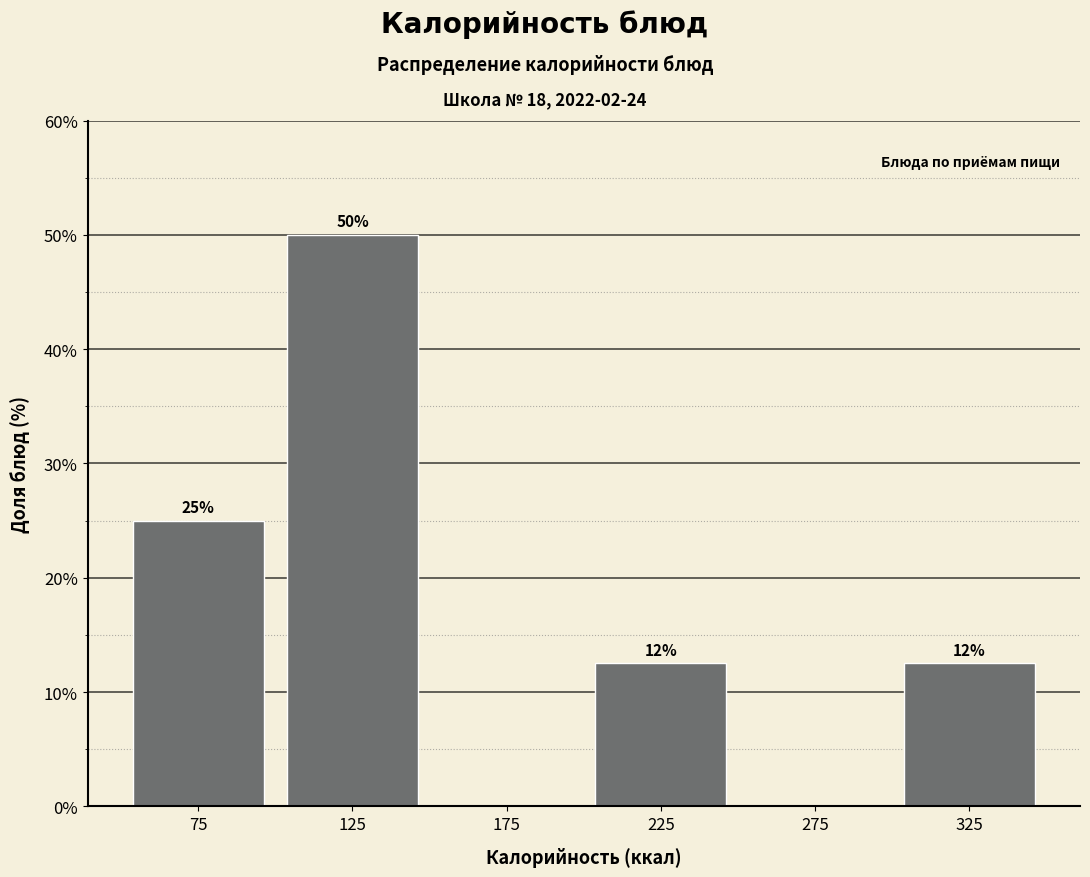

Which range on the x-axis has the tallest bar?

100 to 150